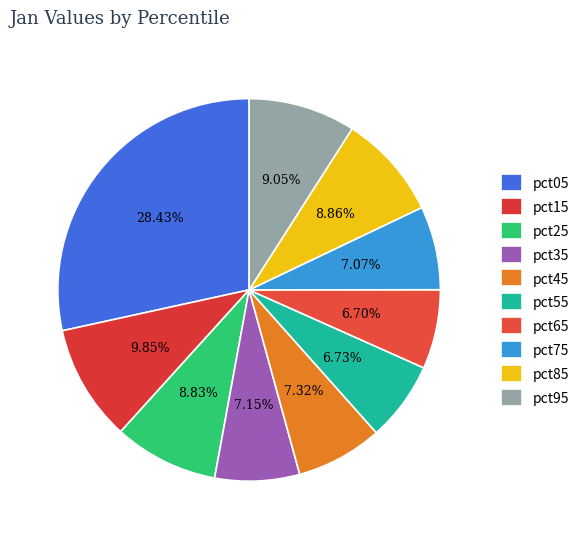

Is there any slice that represents more than half of the pie?

No